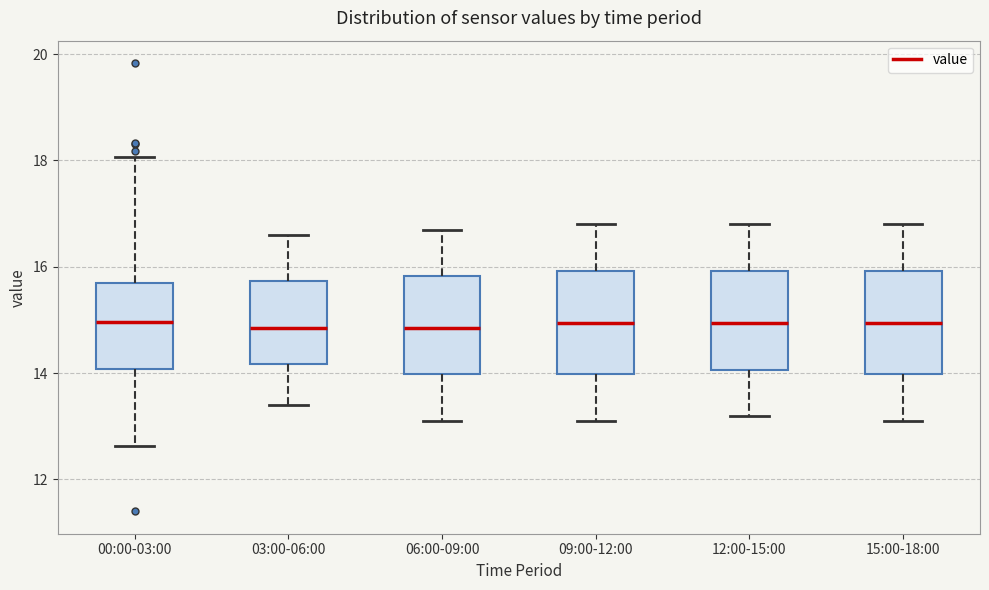

Reading left to right, read every box against the y-axis: the position of its median line, the range the box covers, and the ends of its whiskers. The values are not printed on the chart, so give them approximately, as read against the axis.

00:00-03:00: median 15.0, box 14.0 to 15.6, whiskers 12.6 to 18.0
03:00-06:00: median 14.8, box 14.2 to 15.8, whiskers 13.4 to 16.6
06:00-09:00: median 14.8, box 14.0 to 15.8, whiskers 13.2 to 16.8
09:00-12:00: median 15.0, box 14.0 to 16.0, whiskers 13.2 to 16.8
12:00-15:00: median 15.0, box 14.0 to 16.0, whiskers 13.2 to 16.8
15:00-18:00: median 15.0, box 14.0 to 16.0, whiskers 13.2 to 16.8